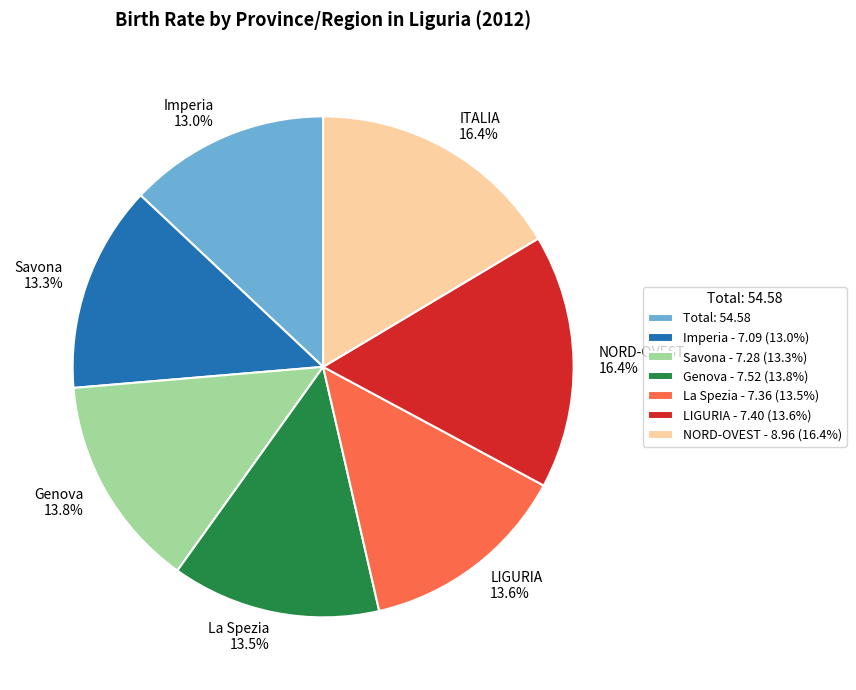

Does ITALIA represent more than half of the total?

No